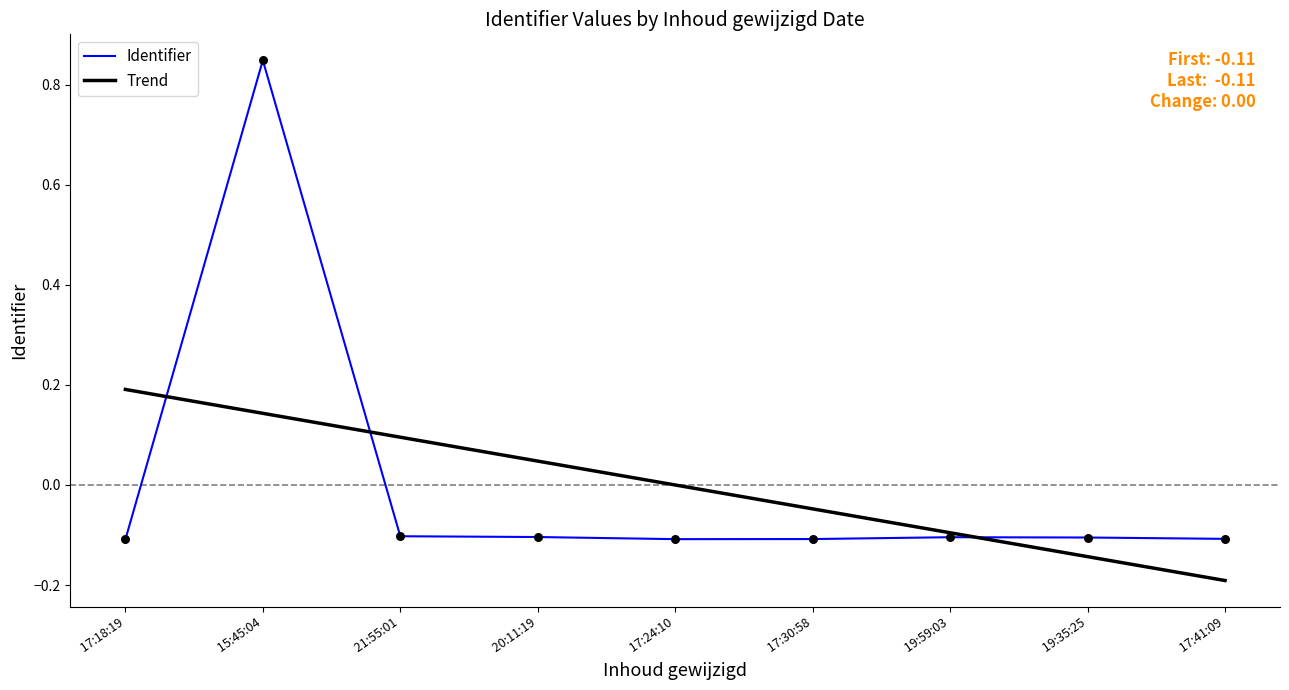

Is the value of Identifier at  20:11:19 greater than the value of Trend at  21:55:01?

No